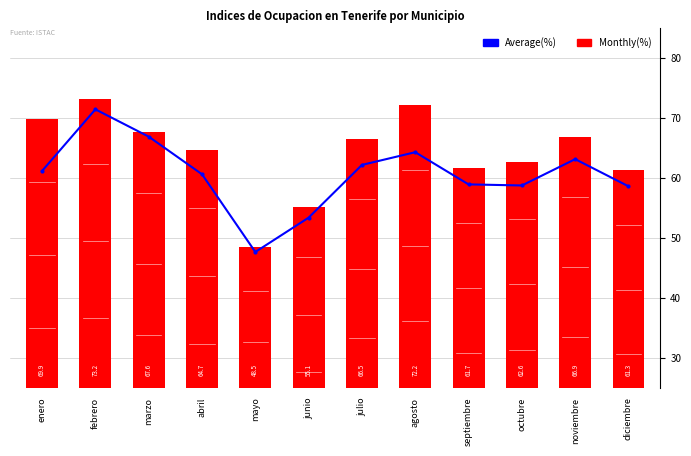

At which label does Average(%) first exceed 61?

enero